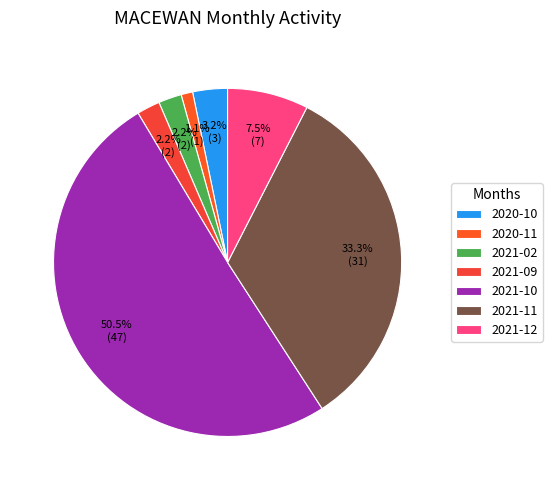

How many segments does this pie chart have?

7